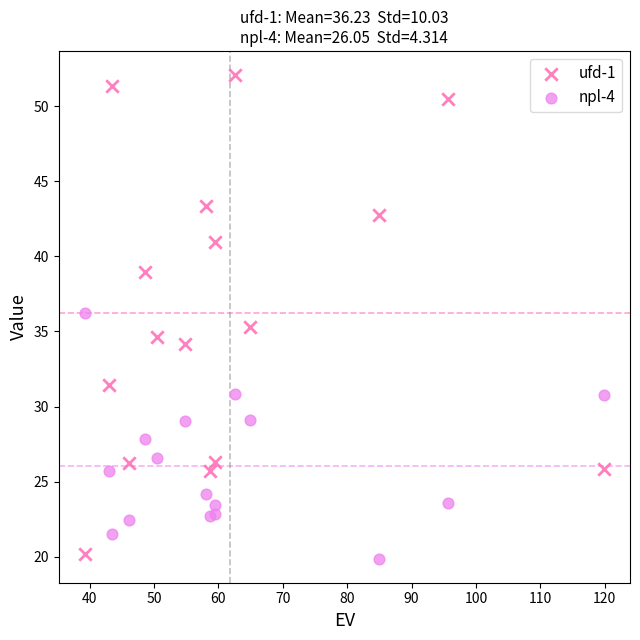

Which series reaches the maximum Y coordinate?

ufd-1